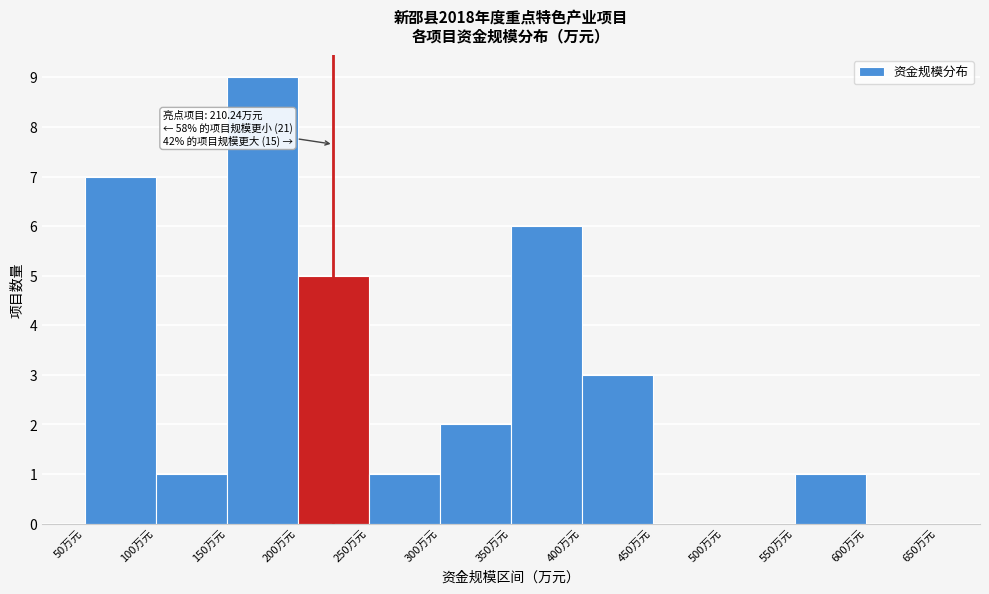

Over which range of the x-axis is the bar tallest?

150 to 200